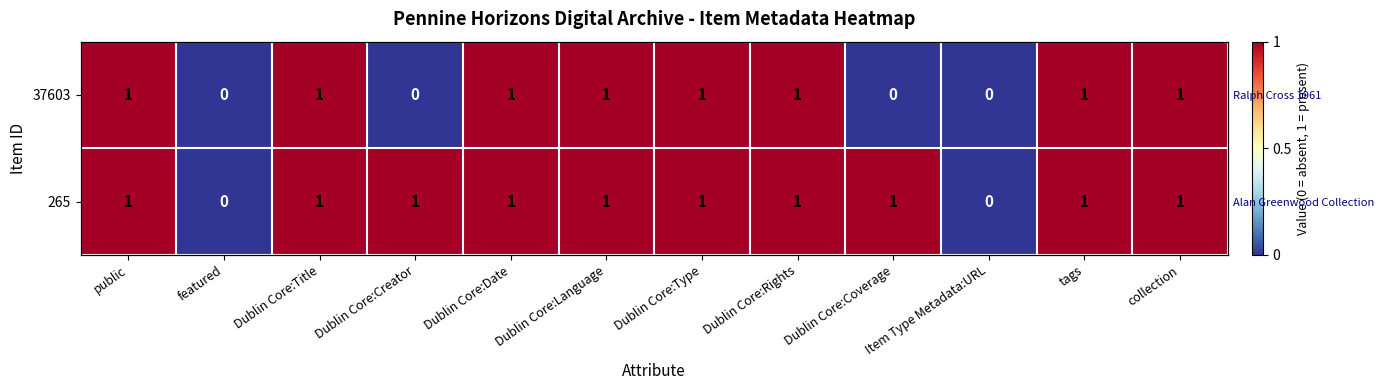

At which label does 37603 reach its peak?

public